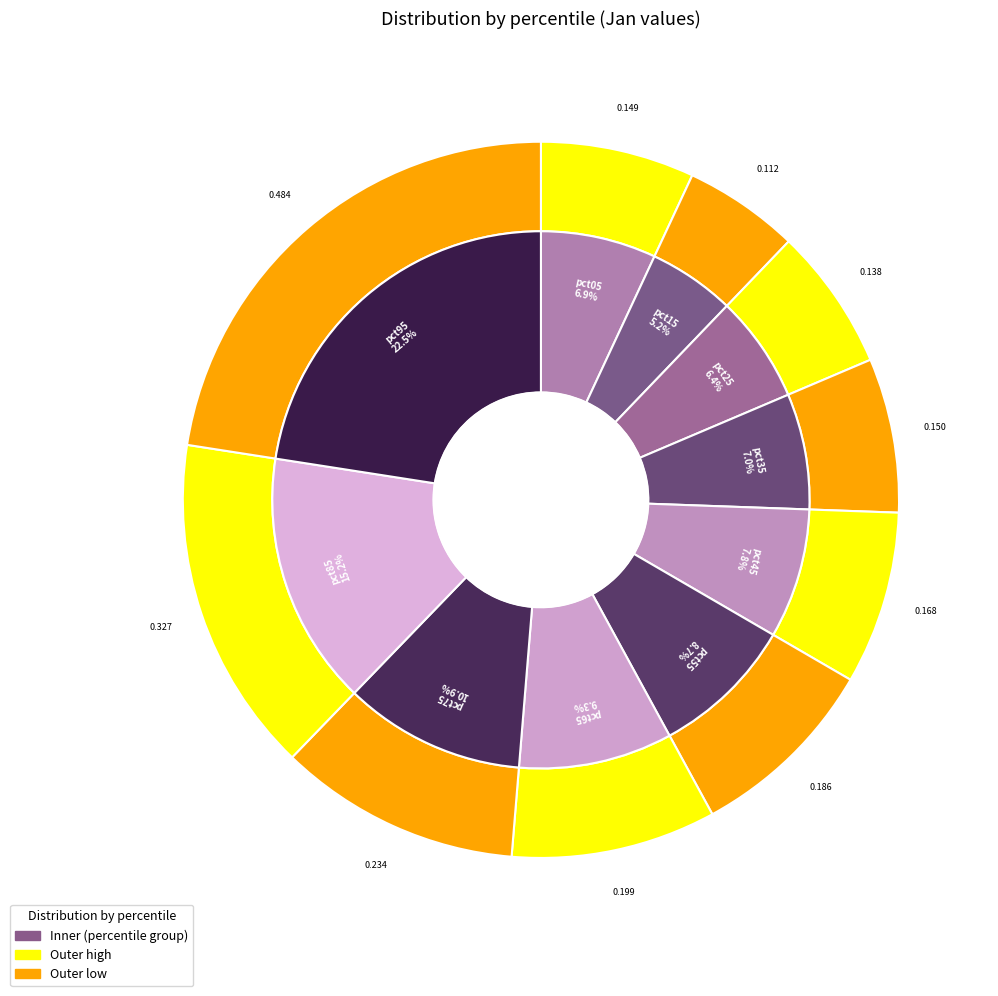

Combined, do pct15 and pct55 account for over 50%?

No